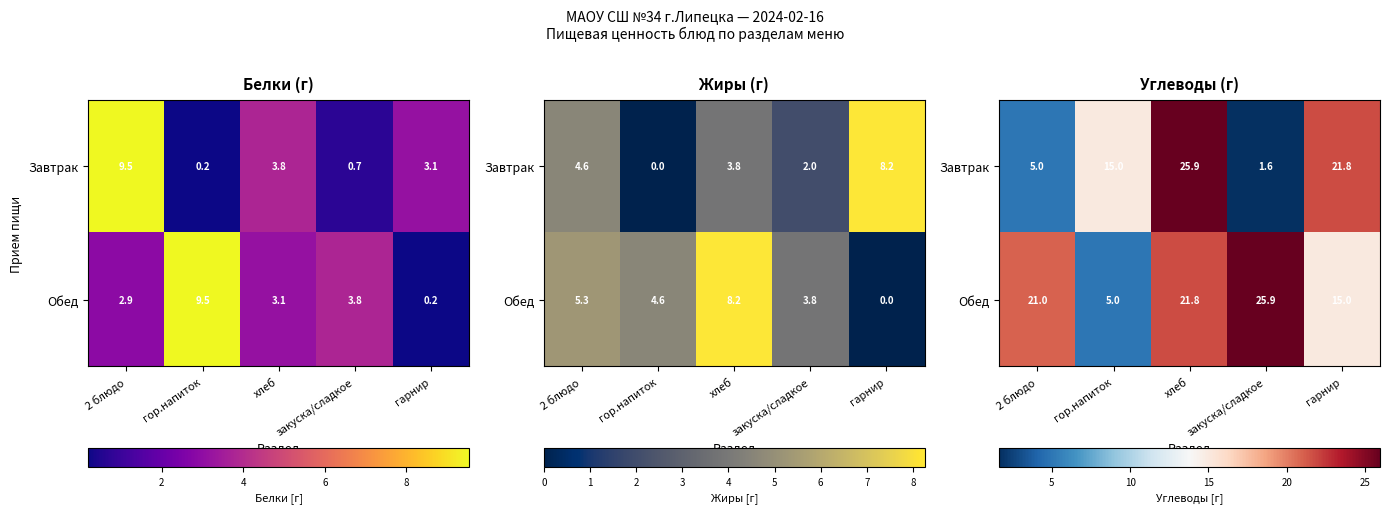

The Завтрак series shows 2.2 at 2 блюдо. True or false?

False